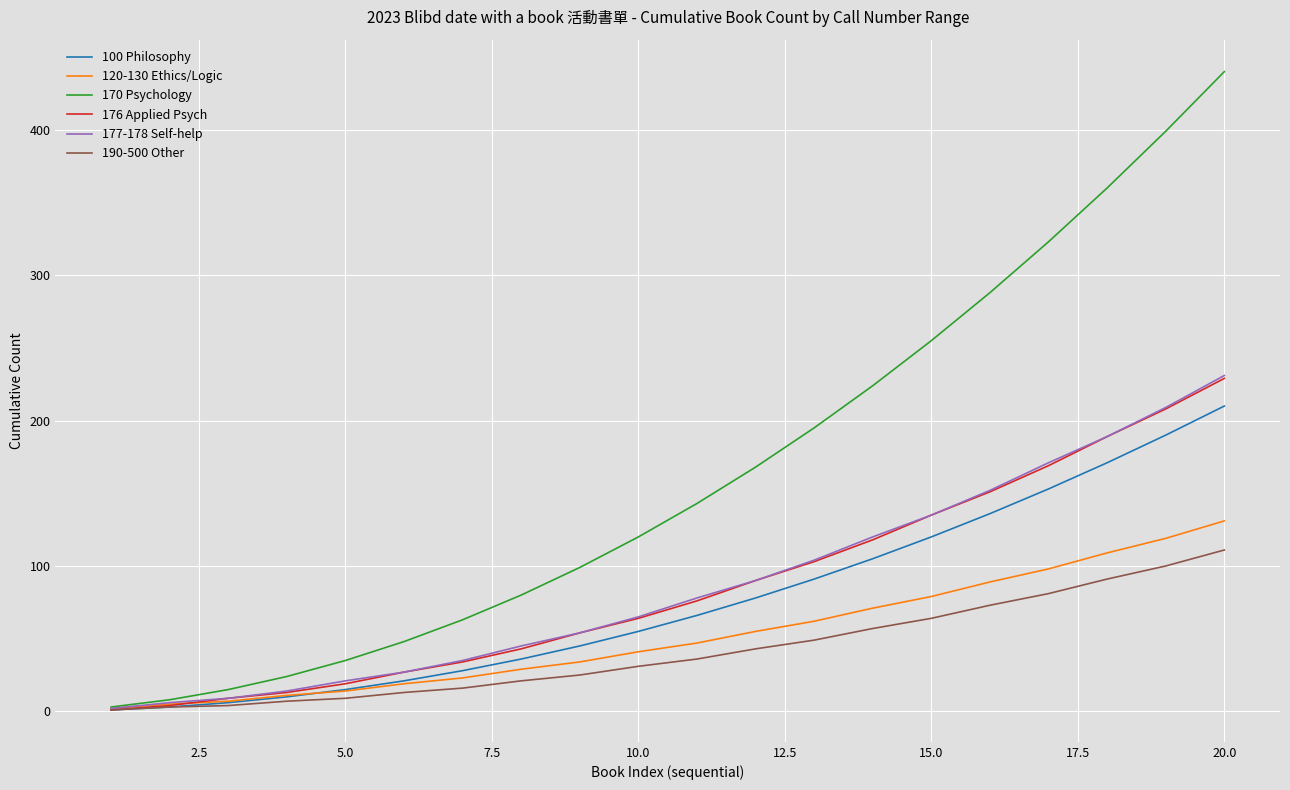

What is the average value of the 100 Philosophy series?

77